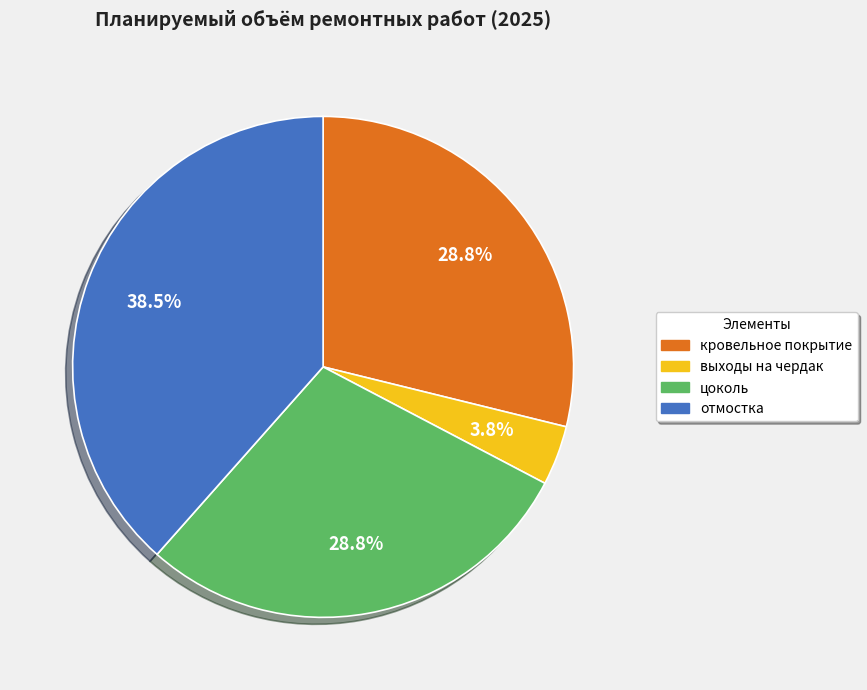

Which category has the smallest portion of the pie?

выходы на чердак